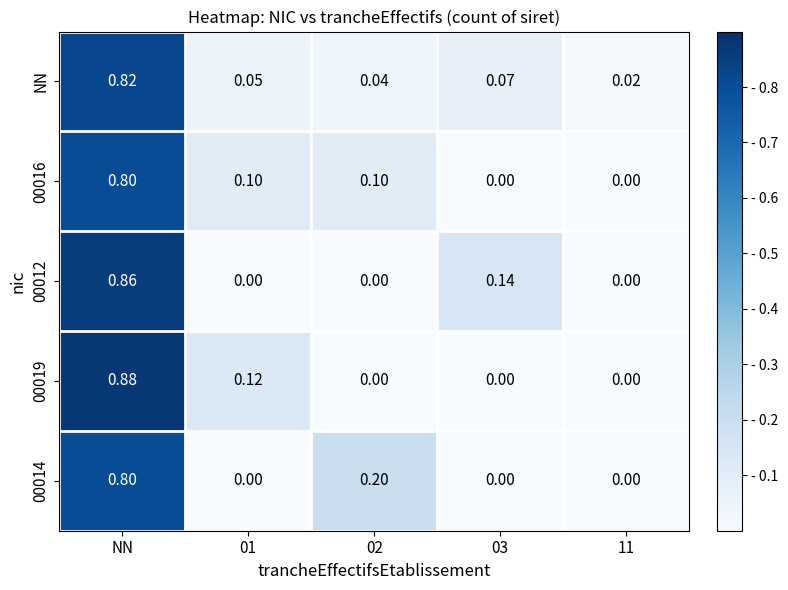

At how many categories does at least one series exceed 0?

5